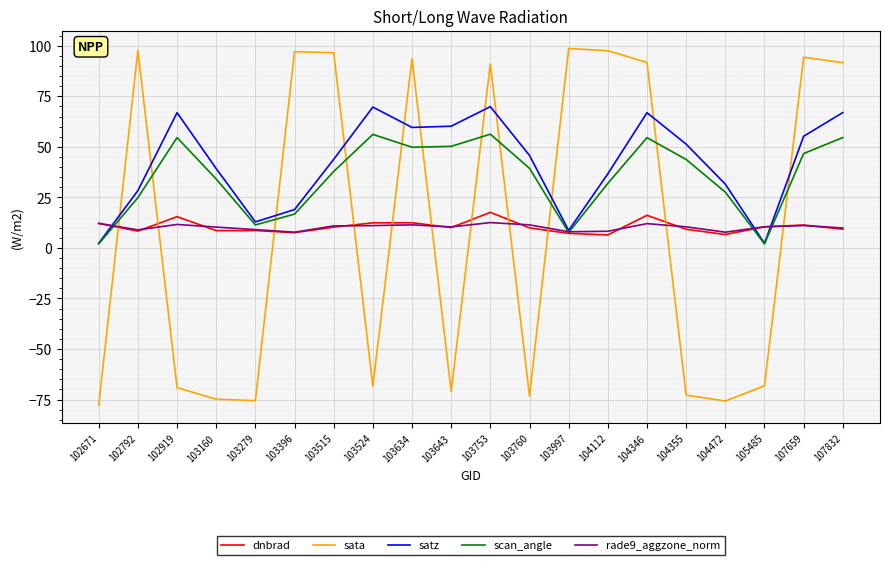

The sata series shows -16.3 at 104355. True or false?

False